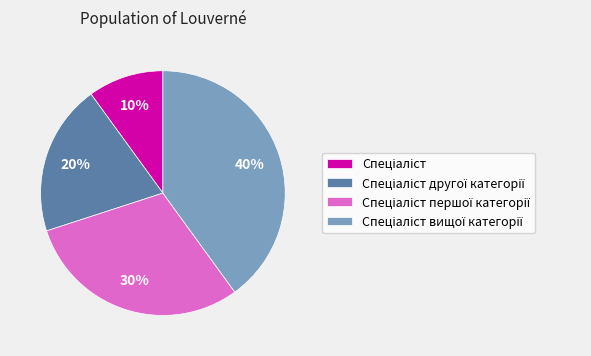

To the nearest percent, what is the difference between the largest and smallest slice percentages?

30%